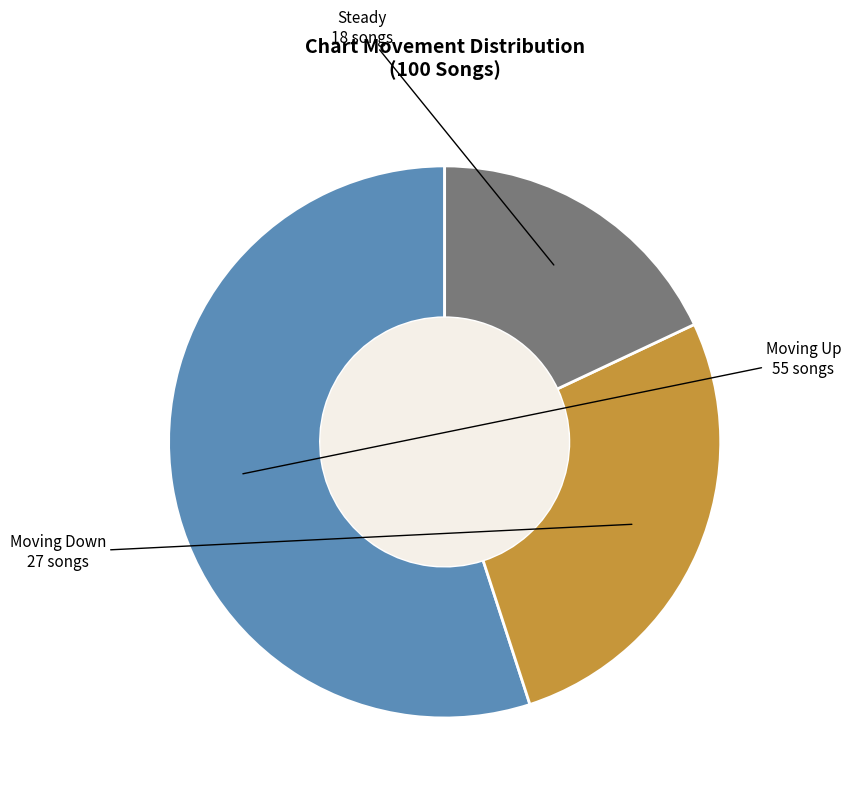

Is there any slice that represents more than half of the pie?

Yes